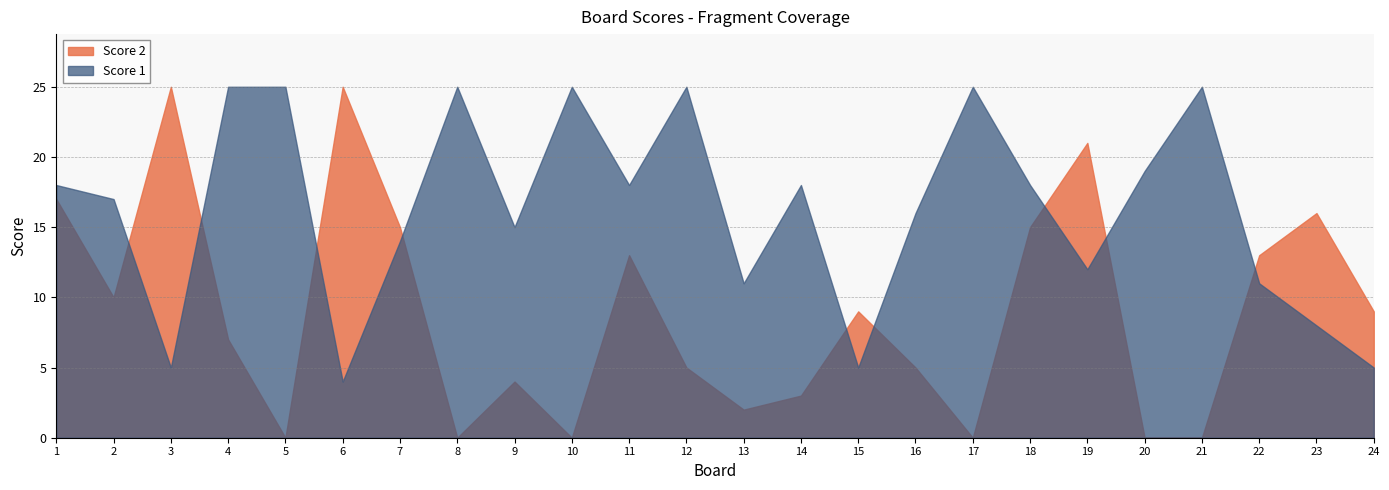

Does the chart have visible grid lines?

Yes